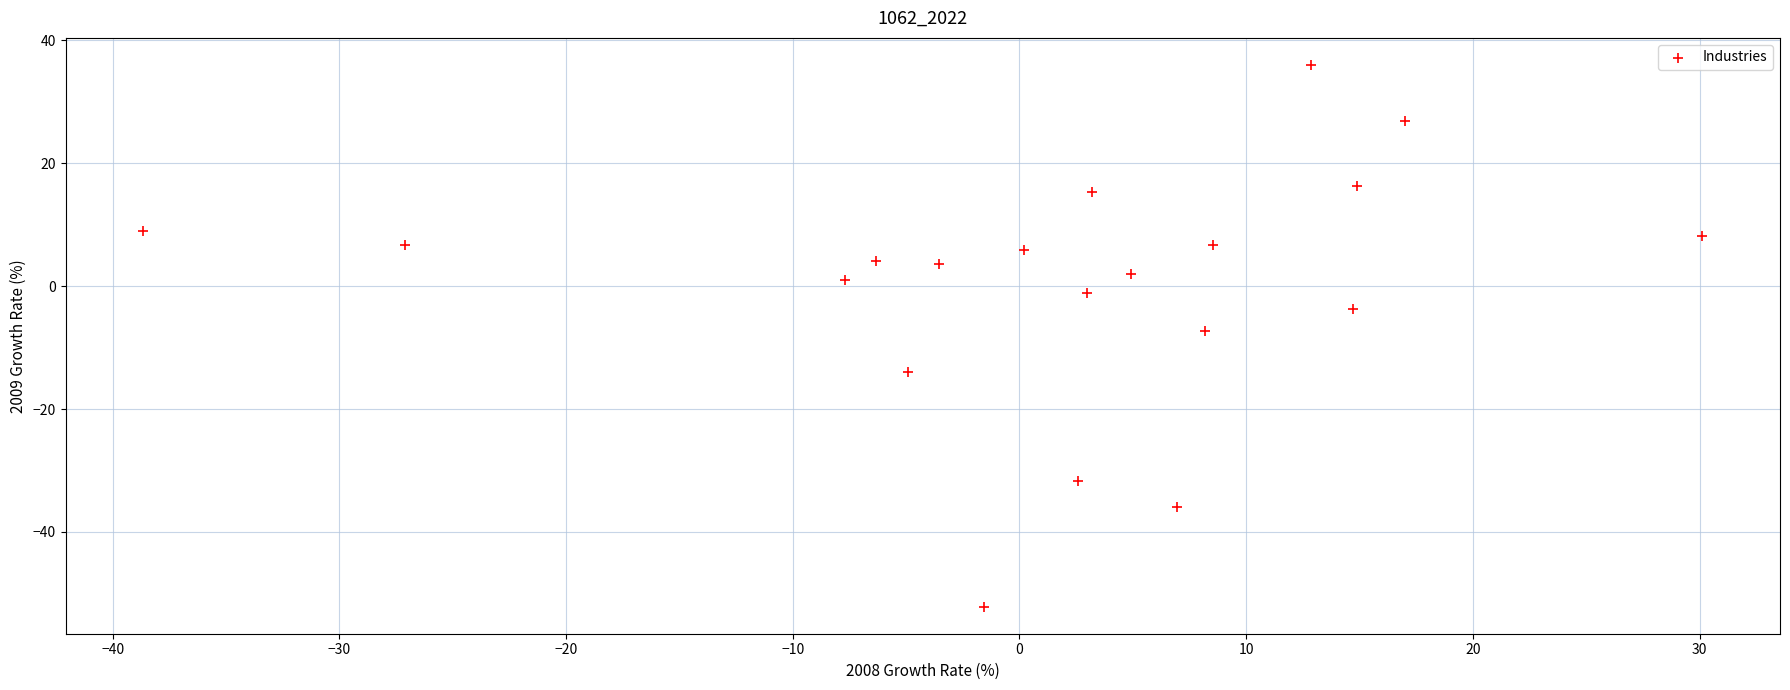

What is the range of Y values (max minus min)?

88.2